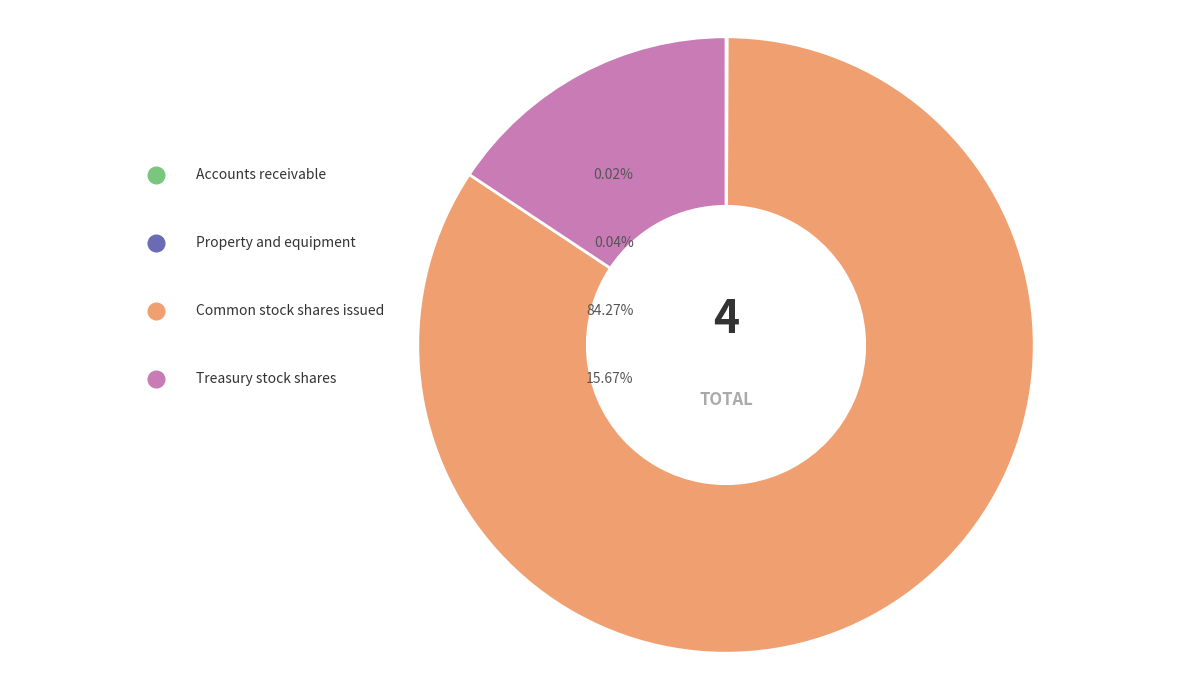

Count the number of slices in the pie.

4